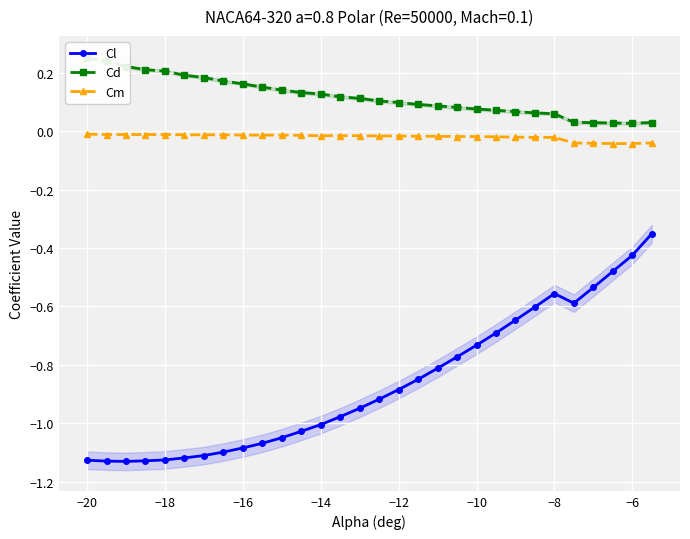

True or false: Cm and Cl cross at least once.

False